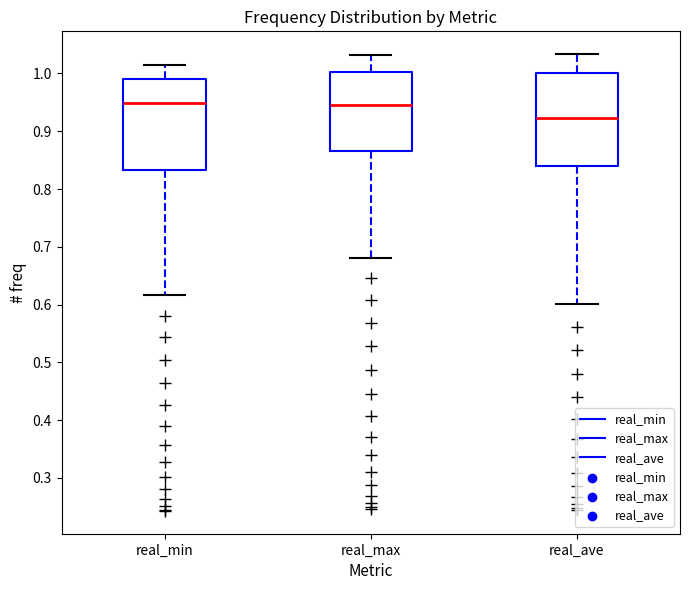

Reading left to right, transcribe this box plot: for each box, give where its median line is, the range the box spans, and where its two whiskers end, as read against the y-axis. The values are not printed on the chart, so give them approximately, as read against the axis.

real_min: median 0.95, box 0.83 to 0.99, whiskers 0.62 to 1.01
real_max: median 0.95, box 0.87 to 1.00, whiskers 0.68 to 1.03
real_ave: median 0.92, box 0.84 to 1.00, whiskers 0.60 to 1.03